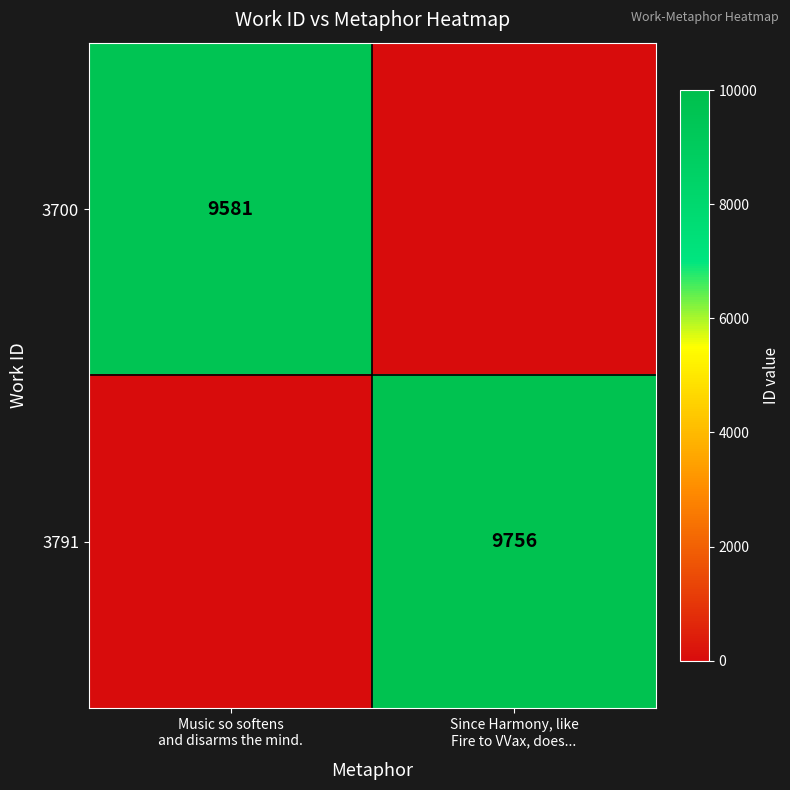

Is it true that 3791 equals -6134 at Music so softens and disarms the mind.?

False